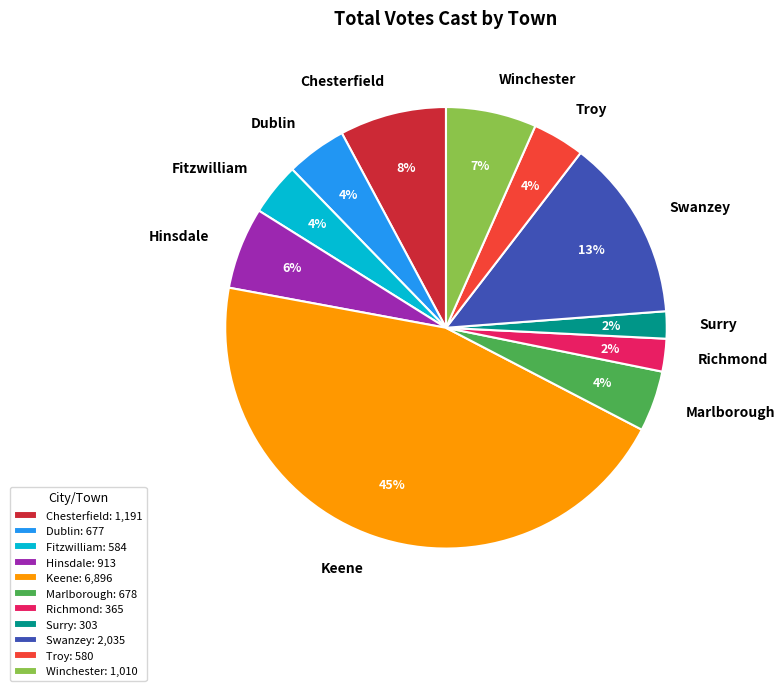

To the nearest percent, what is the difference between the Surry and Swanzey slice percentages?

11%